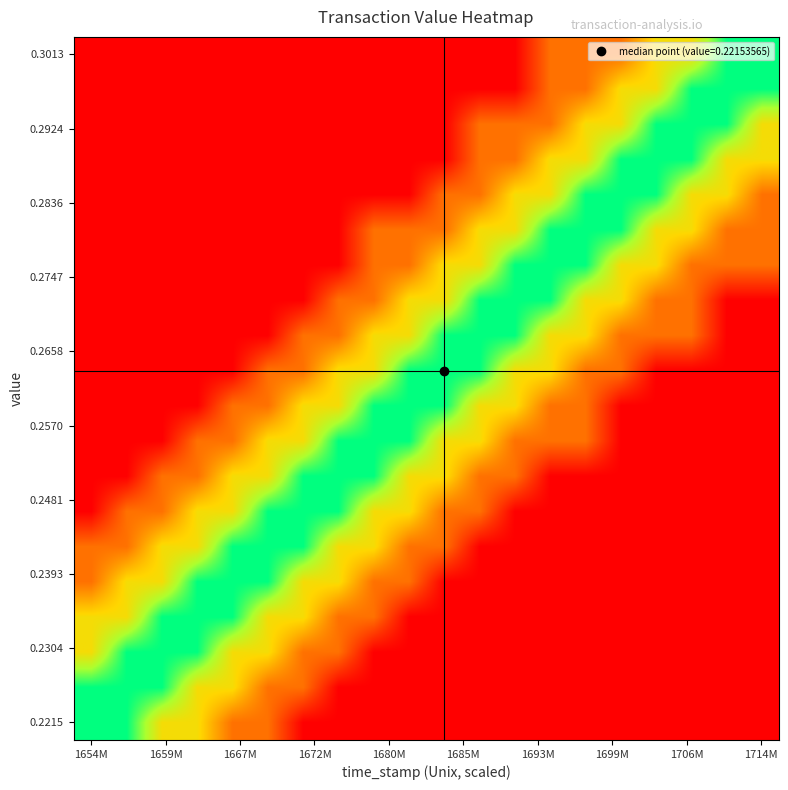

Count the number of categories in the chart.

20